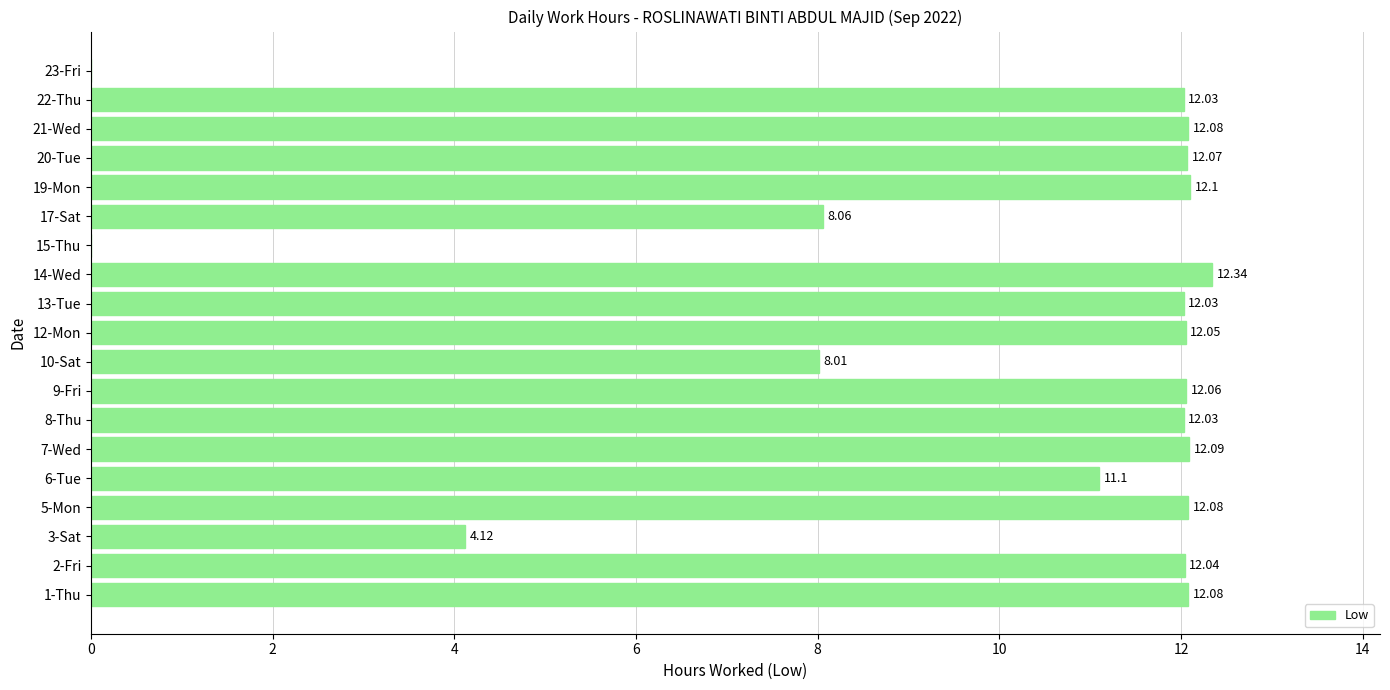

What is the sum of the values at 8-Thu and 9-Fri?

24.1